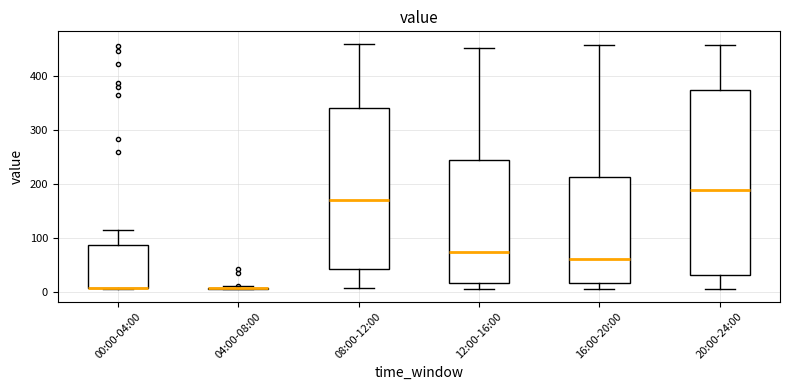

Reading left to right, read every box against the y-axis: the position of its median line, the range the box covers, and the ends of its whiskers. The values are not printed on the chart, so give them approximately, as read against the axis.

00:00-04:00: median 10 (drawn on the box's lower edge), box 10 to 90, whiskers 10 to 120
04:00-08:00: box collapsed to a line at 10, whiskers 10 to 10
08:00-12:00: median 170, box 40 to 340, whiskers 10 to 460
12:00-16:00: median 80, box 20 to 250, whiskers 10 to 450
16:00-20:00: median 60, box 20 to 210, whiskers 10 to 460
20:00-24:00: median 190, box 30 to 370, whiskers 10 to 460